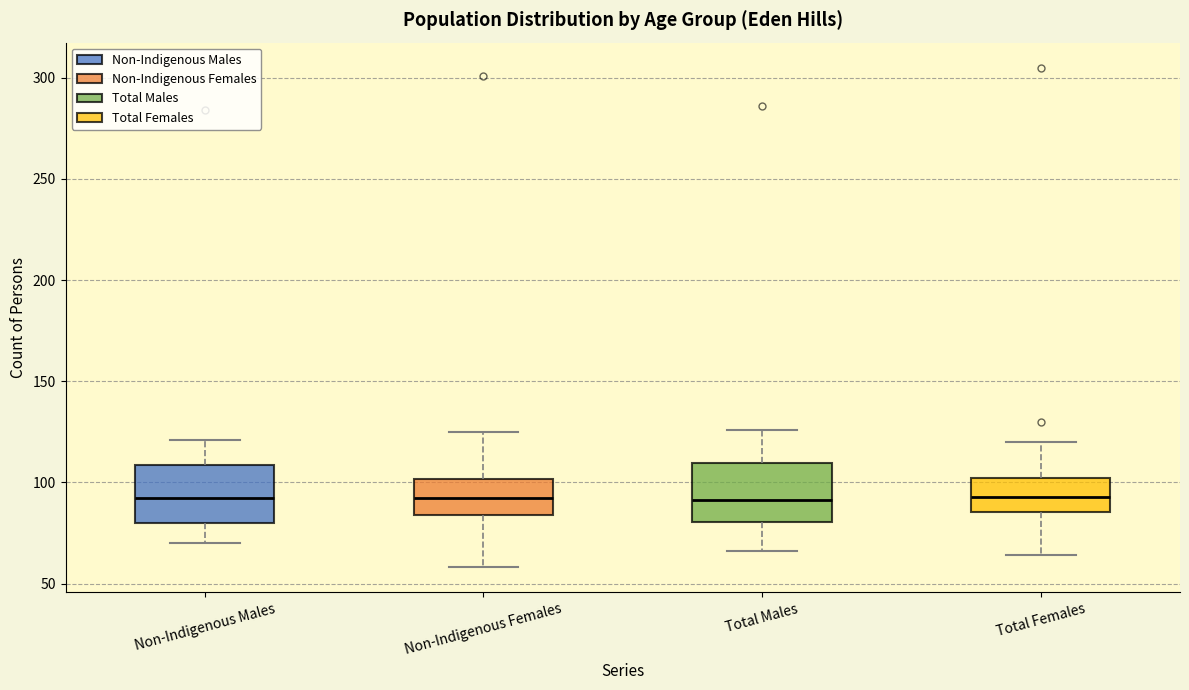

Where is the lower edge of the box for Non-Indigenous Males on the y-axis? The values are not printed on the chart, so give them approximately, as read against the axis.

80